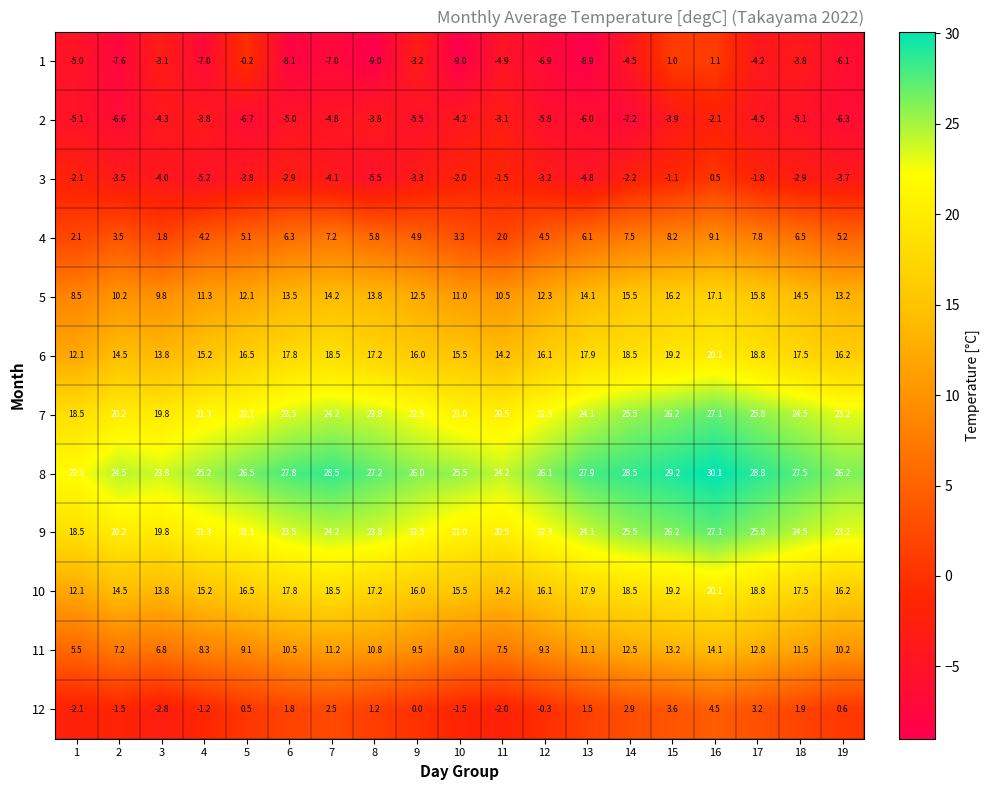

Which series has the largest total across all categories?

8